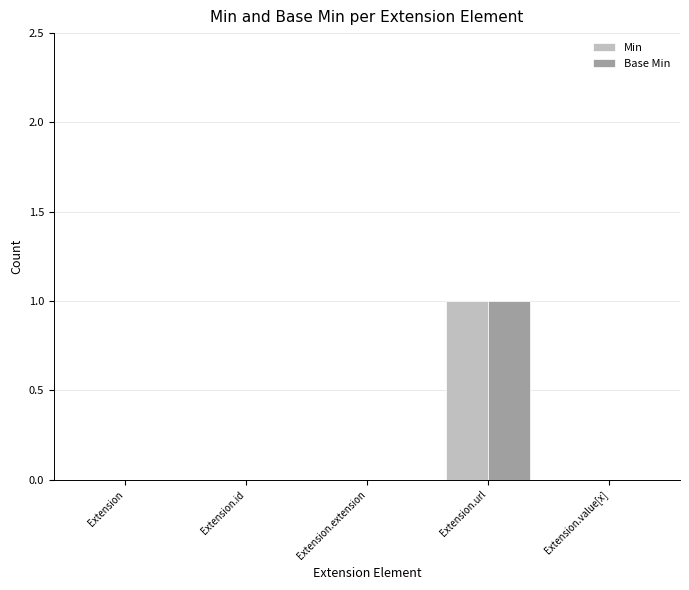

Is it true that Min equals 0 at Extension.value[x]?

True